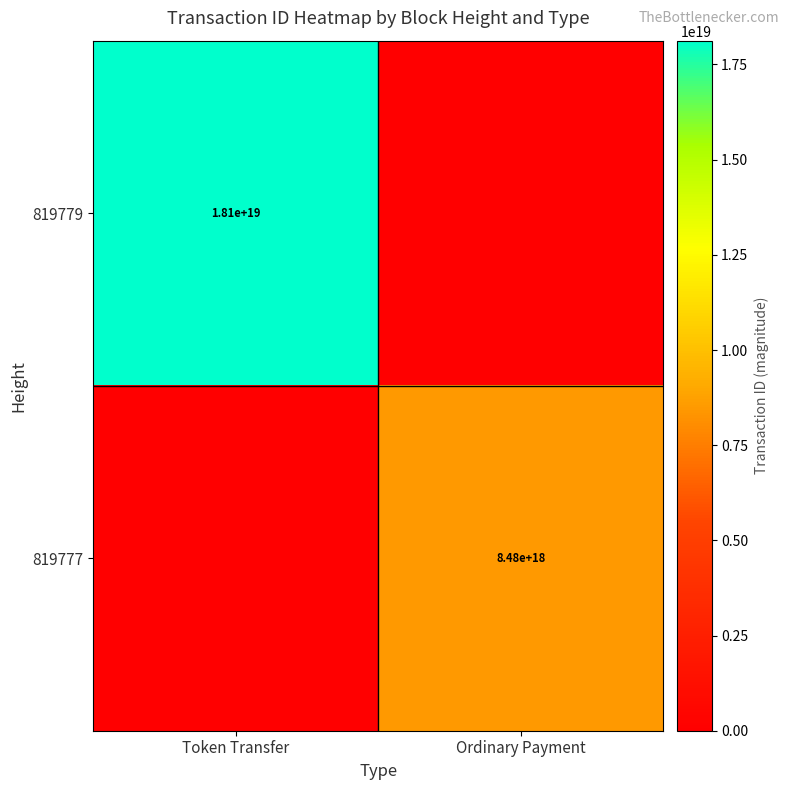

The 819779 series shows 25102528752680148992 at Token Transfer. True or false?

False